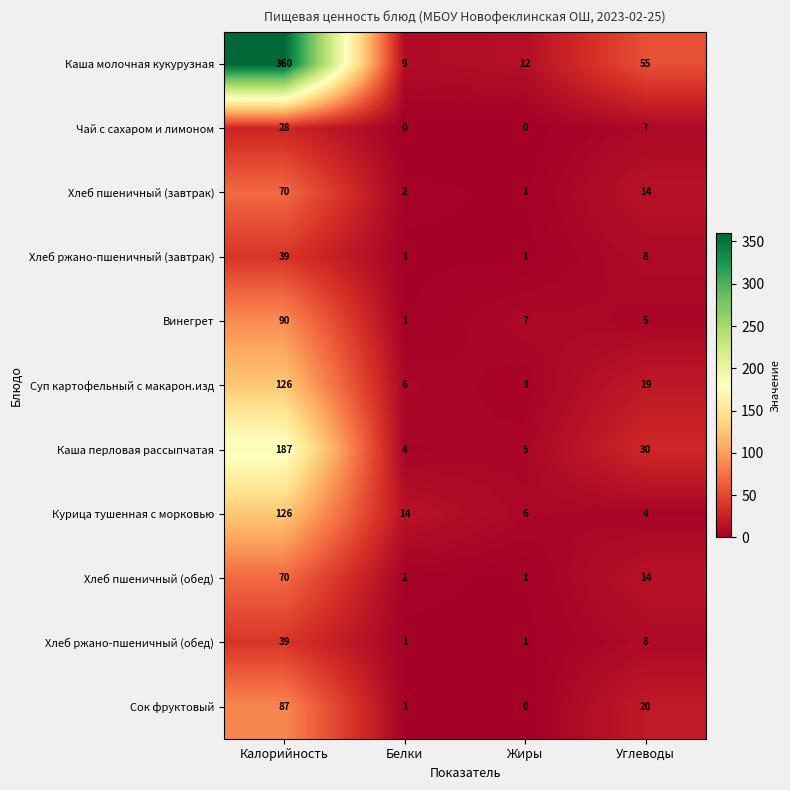

How many series are shown in this chart?

11